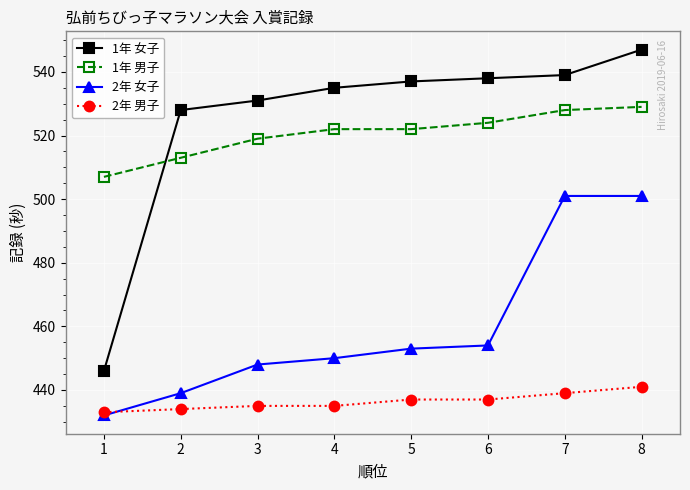

At which label does 1年 男子 reach its minimum?

1